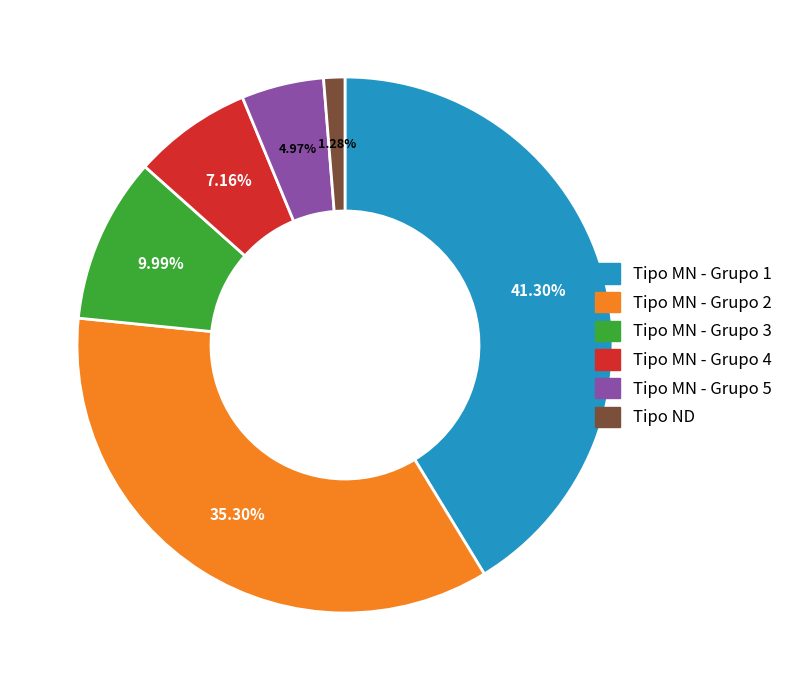

Is there a majority slice in this chart?

No